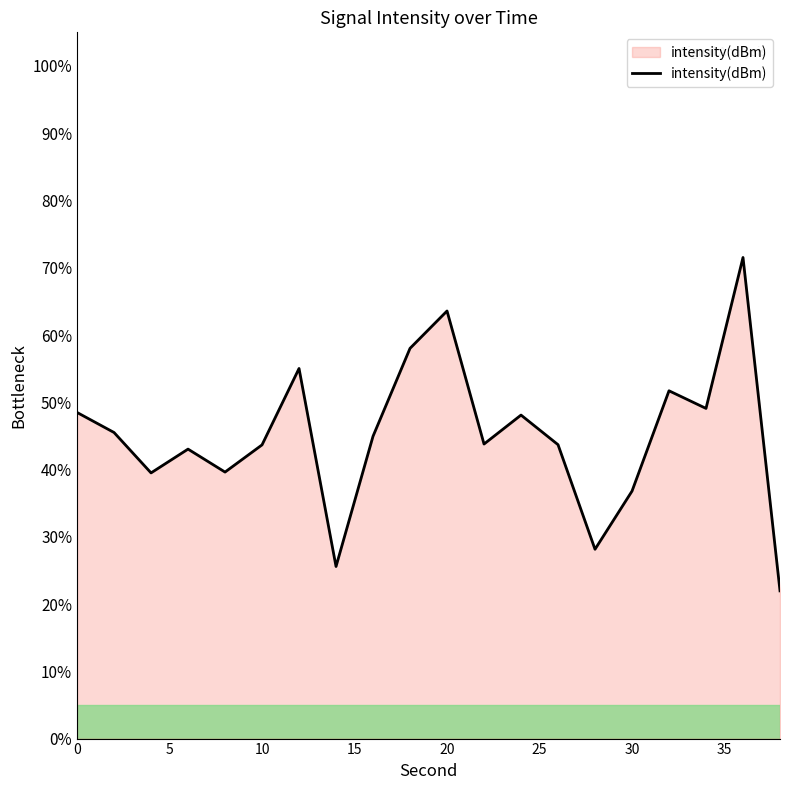

What is the maximum value shown in the chart?

71.5